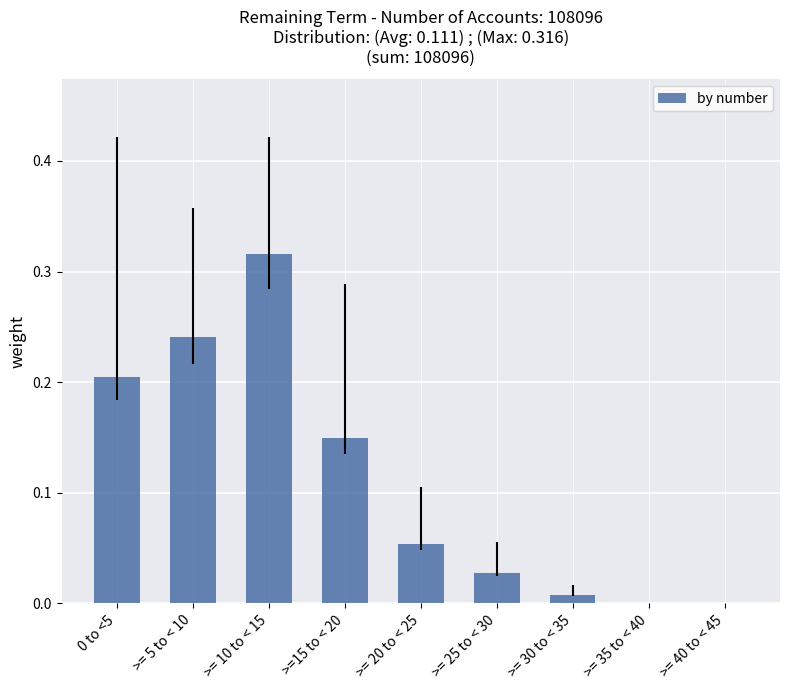

What is the sum of all values?

1.0